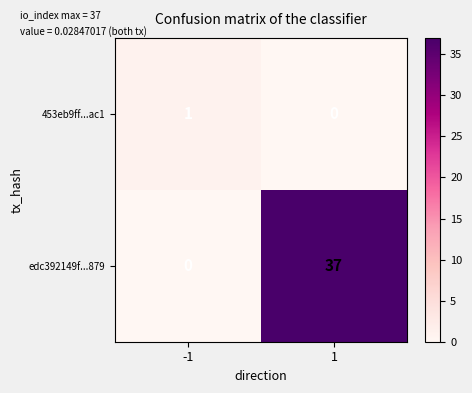

Between -1 and 1, which series saw the biggest shift?

edc392149f...879